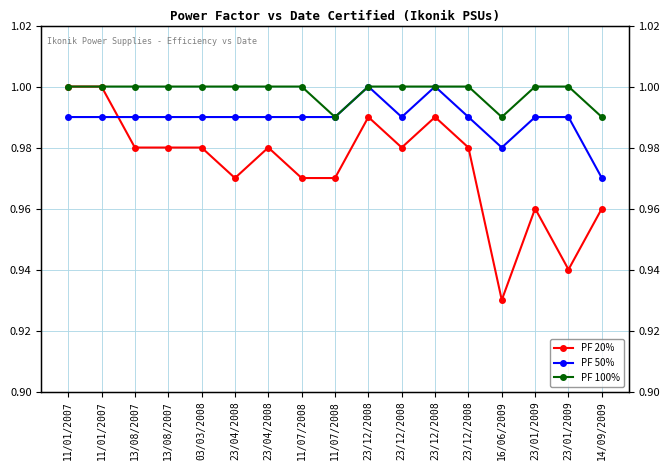

Reading right to left, transcribe all the data shown in this chart.

PF 20%: 1.0	0.9	1.0	0.9	1.0	1.0	1.0	1.0	1.0	1.0	1.0	1.0	1.0	1.0	1.0	1.0	1.0
PF 50%: 1.0	1.0	1.0	1.0	1.0	1.0	1.0	1.0	1.0	1.0	1.0	1.0	1.0	1.0	1.0	1.0	1.0
PF 100%: 1.0	1.0	1.0	1.0	1.0	1.0	1.0	1.0	1.0	1.0	1.0	1.0	1.0	1.0	1.0	1.0	1.0